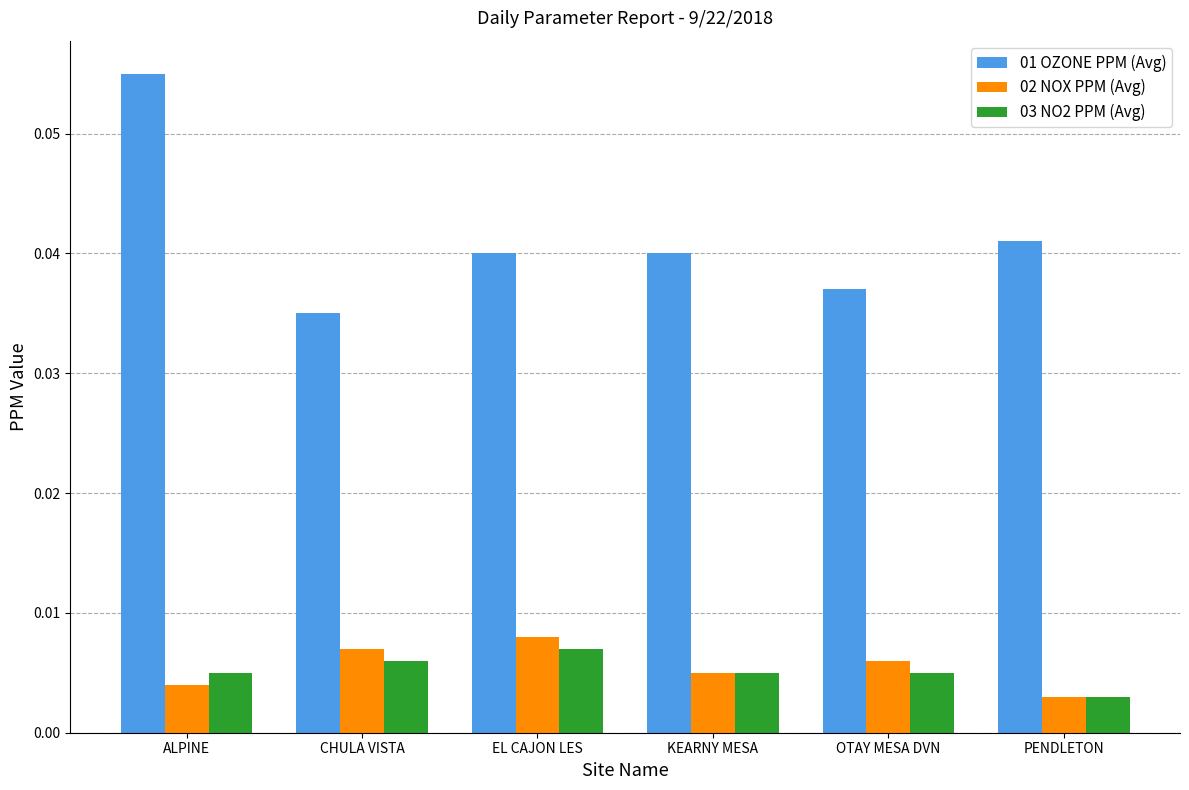

Are the bars grouped side by side (vs. stacked)?

Yes